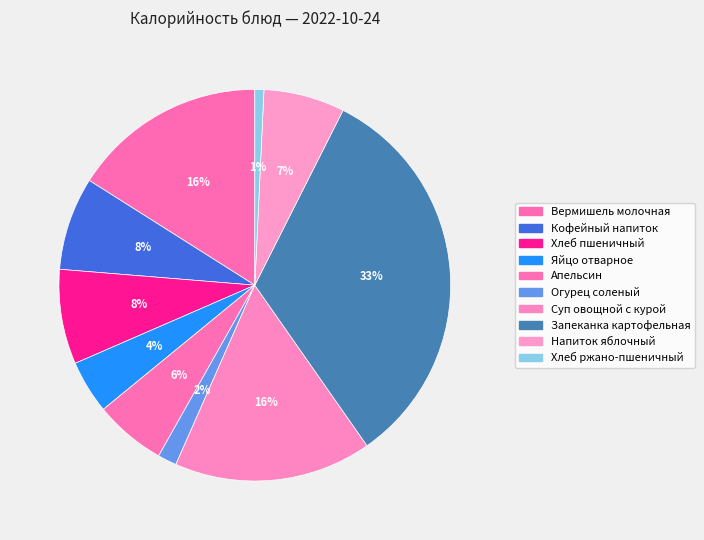

How many slices are in this pie chart?

10